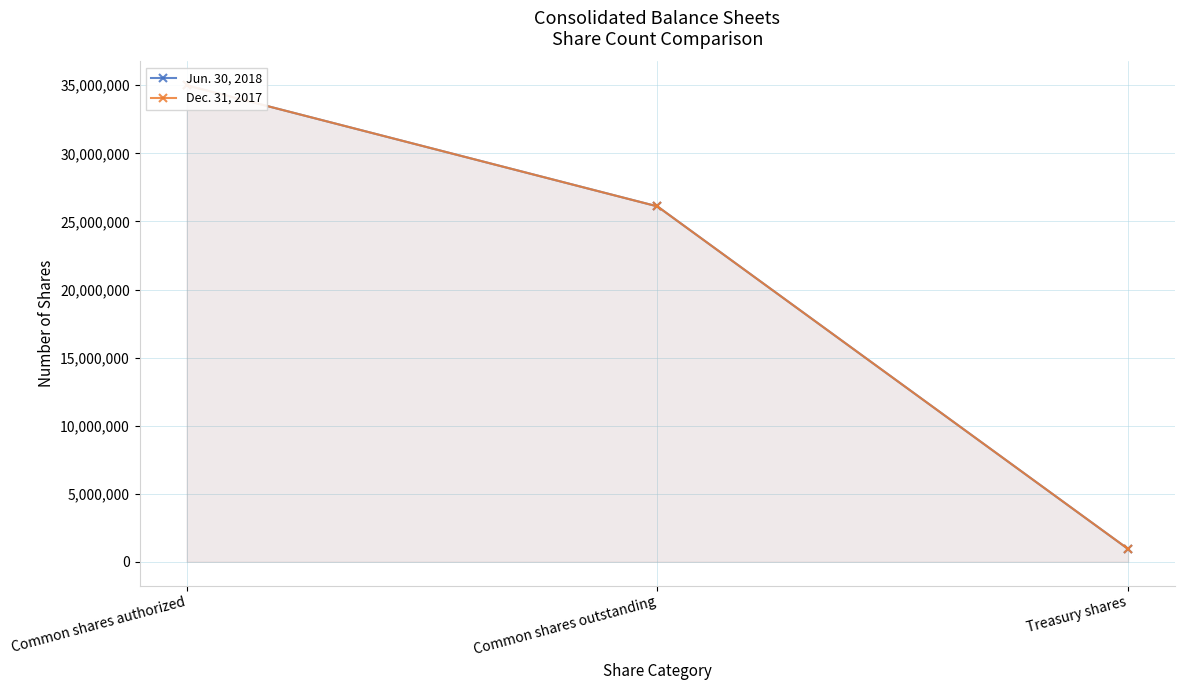

At which label does Dec. 31, 2017 first exceed 26106623?

Common shares authorized